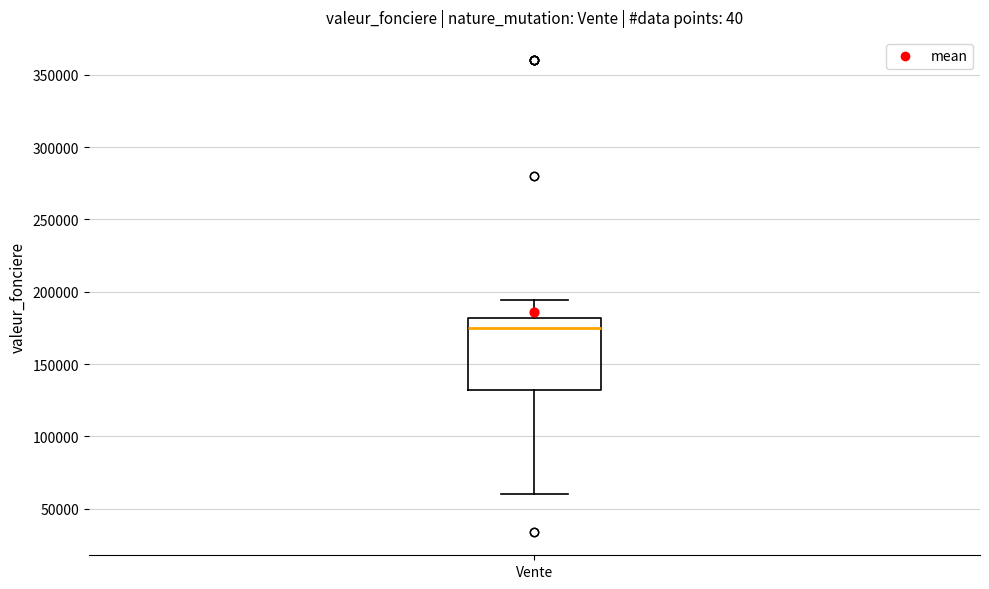

Read this box plot against the y-axis: the position of the median line, the range covered by the box, and the ends of both whiskers. The values are not printed on the chart, so give them approximately, as read against the axis.

median 175000, box 130000 to 180000, whiskers 60000 to 195000